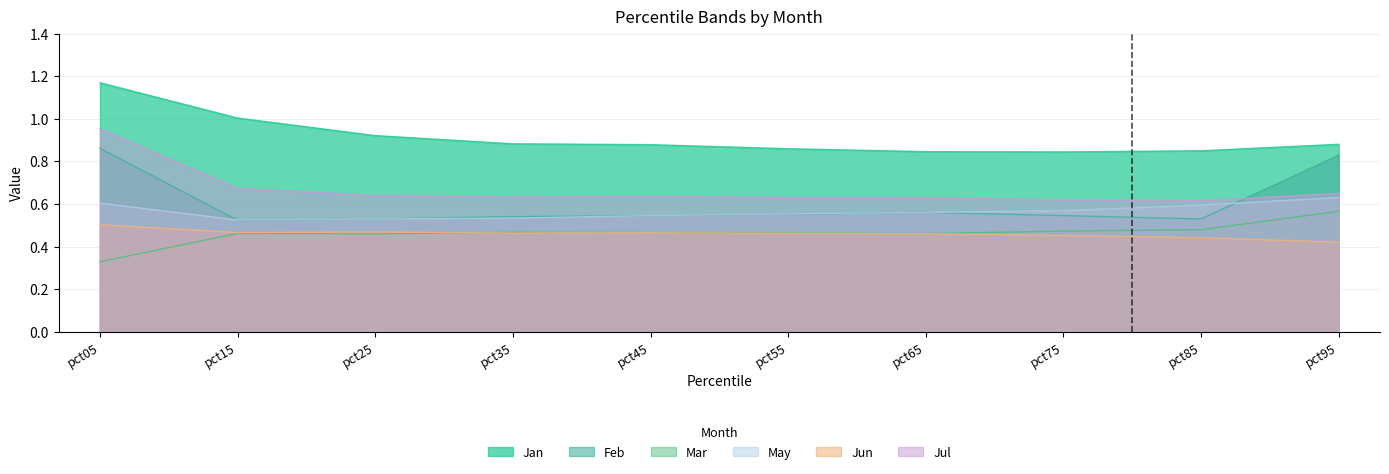

Reading right to left, extract all data points from this chart.

Jan: pct95=0.9	pct85=0.9	pct75=0.8	pct65=0.8	pct55=0.9	pct45=0.9	pct35=0.9	pct25=0.9	pct15=1.0	pct05=1.2
Feb: pct95=0.8	pct85=0.5	pct75=0.5	pct65=0.6	pct55=0.6	pct45=0.5	pct35=0.5	pct25=0.5	pct15=0.5	pct05=0.9
Mar: pct95=0.6	pct85=0.5	pct75=0.5	pct65=0.5	pct55=0.5	pct45=0.5	pct35=0.5	pct25=0.5	pct15=0.5	pct05=0.3
May: pct95=0.6	pct85=0.6	pct75=0.6	pct65=0.6	pct55=0.6	pct45=0.5	pct35=0.5	pct25=0.5	pct15=0.5	pct05=0.6
Jun: pct95=0.4	pct85=0.4	pct75=0.5	pct65=0.5	pct55=0.5	pct45=0.5	pct35=0.5	pct25=0.5	pct15=0.5	pct05=0.5
Jul: pct95=0.7	pct85=0.6	pct75=0.6	pct65=0.6	pct55=0.6	pct45=0.6	pct35=0.6	pct25=0.6	pct15=0.7	pct05=1.0